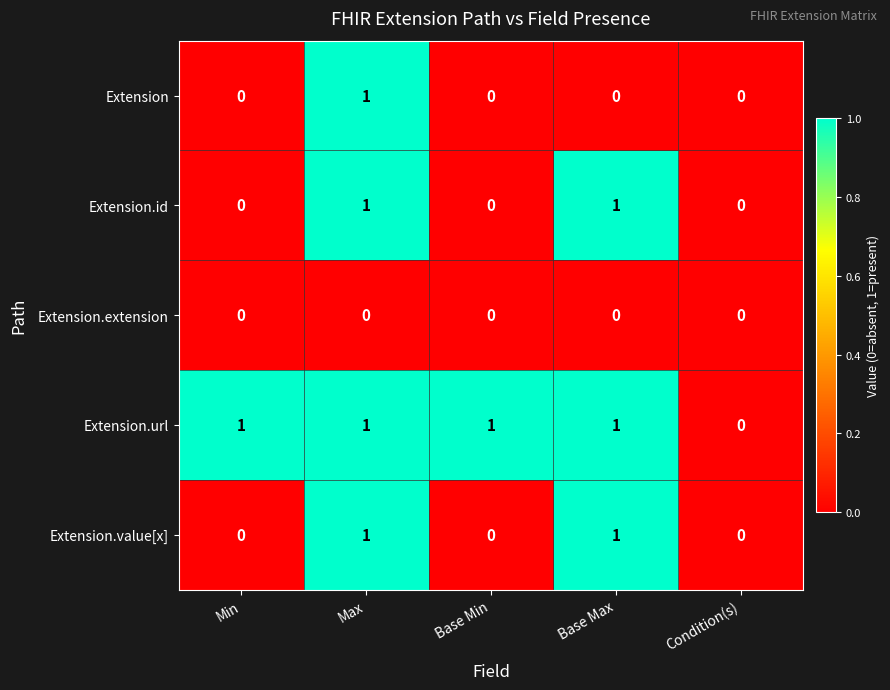

Reading right to left, extract all data points from this chart.

Extension: Condition(s)=0	Base Max=0	Base Min=0	Max=1	Min=0
Extension.id: Condition(s)=0	Base Max=1	Base Min=0	Max=1	Min=0
Extension.extension: Condition(s)=0	Base Max=0	Base Min=0	Max=0	Min=0
Extension.url: Condition(s)=0	Base Max=1	Base Min=1	Max=1	Min=1
Extension.value[x]: Condition(s)=0	Base Max=1	Base Min=0	Max=1	Min=0